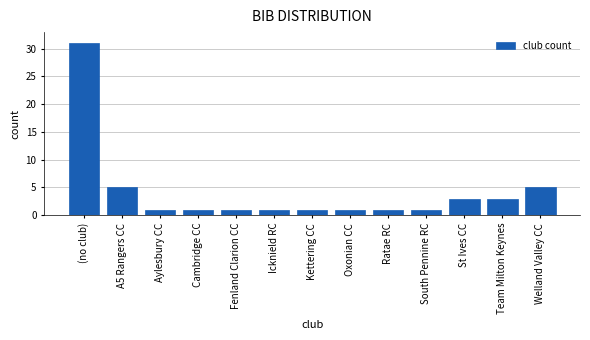

Reading left to right, extract all data points from this chart.

(no club)=31	A5 Rangers CC=5	Aylesbury CC=1	Cambridge CC=1	Fenland Clarion CC=1	Icknield RC=1	Kettering CC=1	Oxonian CC=1	Ratae RC=1	South Pennine RC=1	St Ives CC=3	Team Milton Keynes=3	Welland Valley CC=5